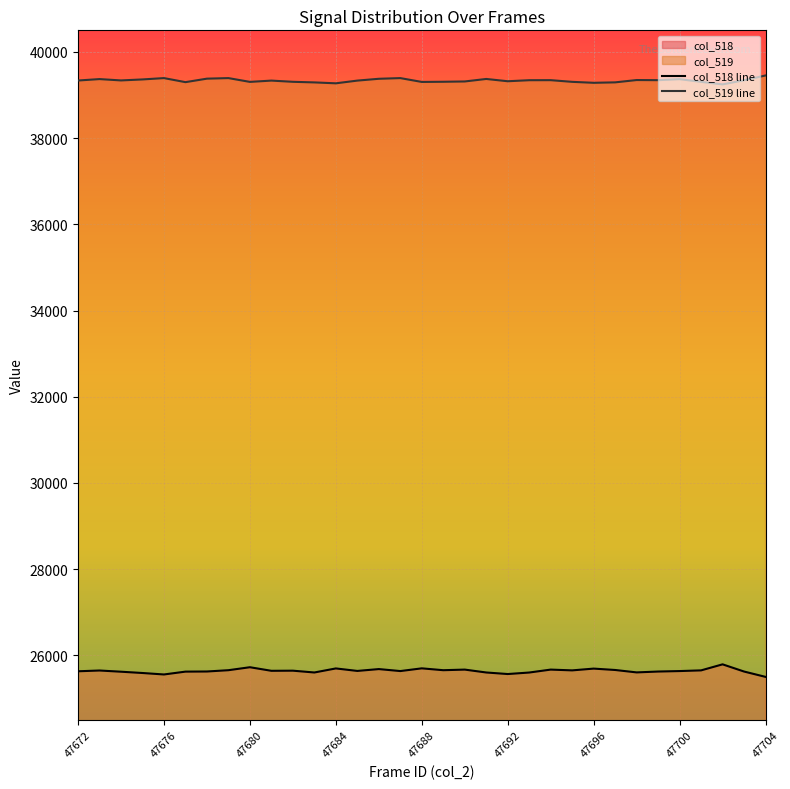

True or false: col_519 line and col_518 line cross at least once.

False